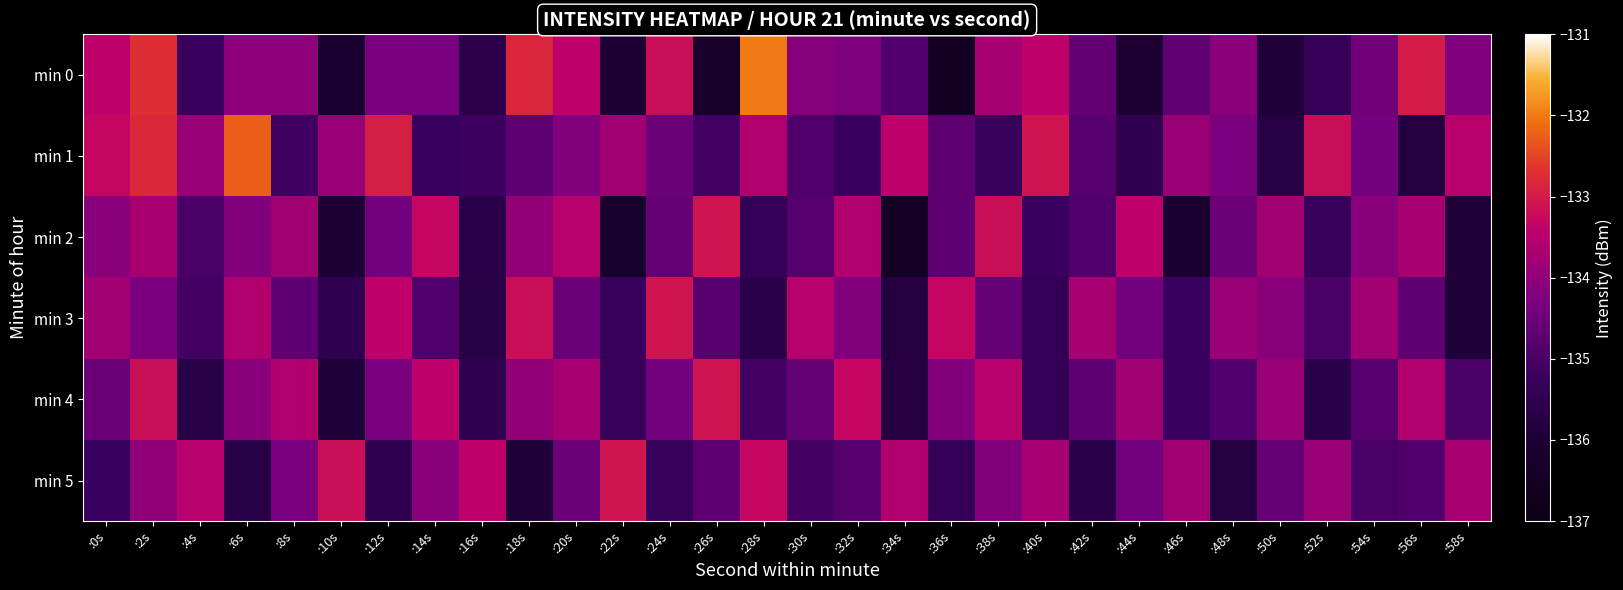

Reading left to right, transcribe all the data shown in this chart.

min 0: :0s=-133.4	:2s=-132.7	:4s=-135.3	:6s=-134.1	:8s=-134.1	:10s=-136.1	:12s=-134.3	:14s=-134.3	:16s=-135.6	:18s=-132.8	:20s=-133.4	:22s=-136.0	:24s=-133.2	:26s=-136.3	:28s=-132.0	:30s=-134.2	:32s=-134.3	:34s=-134.9	:36s=-136.5	:38s=-133.7	:40s=-133.4	:42s=-134.6	:44s=-136.0	:46s=-134.7	:48s=-134.1	:50s=-135.9	:52s=-135.3	:54s=-134.4	:56s=-133.0	:58s=-134.2
min 1: :0s=-133.3	:2s=-132.8	:4s=-133.9	:6s=-132.3	:8s=-135.1	:10s=-133.9	:12s=-132.9	:14s=-135.3	:16s=-135.2	:18s=-134.7	:20s=-134.2	:22s=-133.8	:24s=-134.5	:26s=-135.1	:28s=-133.6	:30s=-134.9	:32s=-135.2	:34s=-133.4	:36s=-134.7	:38s=-135.3	:40s=-133.1	:42s=-134.8	:44s=-135.5	:46s=-133.9	:48s=-134.3	:50s=-135.7	:52s=-133.2	:54s=-134.4	:56s=-135.8	:58s=-133.5
min 2: :0s=-134.1	:2s=-133.7	:4s=-135.0	:6s=-134.2	:8s=-133.8	:10s=-136.0	:12s=-134.4	:14s=-133.3	:16s=-135.6	:18s=-134.0	:20s=-133.5	:22s=-136.2	:24s=-134.6	:26s=-133.1	:28s=-135.4	:30s=-134.8	:32s=-133.6	:34s=-136.4	:36s=-134.7	:38s=-133.2	:40s=-135.2	:42s=-134.9	:44s=-133.4	:46s=-136.1	:48s=-134.5	:50s=-133.8	:52s=-135.3	:54s=-134.1	:56s=-133.7	:58s=-135.9
min 3: :0s=-133.8	:2s=-134.3	:4s=-135.1	:6s=-133.6	:8s=-134.7	:10s=-135.5	:12s=-133.4	:14s=-134.9	:16s=-135.7	:18s=-133.2	:20s=-134.5	:22s=-135.3	:24s=-133.1	:26s=-134.8	:28s=-135.6	:30s=-133.5	:32s=-134.2	:34s=-135.8	:36s=-133.3	:38s=-134.6	:40s=-135.4	:42s=-133.7	:44s=-134.4	:46s=-135.2	:48s=-133.9	:50s=-134.1	:52s=-135.0	:54s=-133.8	:56s=-134.7	:58s=-135.9
min 4: :0s=-134.5	:2s=-133.2	:4s=-135.7	:6s=-134.1	:8s=-133.6	:10s=-135.9	:12s=-134.3	:14s=-133.4	:16s=-135.5	:18s=-134.0	:20s=-133.7	:22s=-135.3	:24s=-134.4	:26s=-133.1	:28s=-135.1	:30s=-134.6	:32s=-133.3	:34s=-135.8	:36s=-134.2	:38s=-133.5	:40s=-135.4	:42s=-134.7	:44s=-133.8	:46s=-135.2	:48s=-134.9	:50s=-133.9	:52s=-135.6	:54s=-134.8	:56s=-133.6	:58s=-135.0
min 5: :0s=-135.2	:2s=-134.0	:4s=-133.5	:6s=-135.7	:8s=-134.3	:10s=-133.2	:12s=-135.5	:14s=-134.1	:16s=-133.4	:18s=-135.9	:20s=-134.5	:22s=-133.1	:24s=-135.3	:26s=-134.7	:28s=-133.3	:30s=-135.1	:32s=-134.8	:34s=-133.6	:36s=-135.4	:38s=-134.2	:40s=-133.7	:42s=-135.6	:44s=-134.4	:46s=-133.8	:48s=-135.8	:50s=-134.6	:52s=-133.9	:54s=-135.0	:56s=-134.9	:58s=-133.7